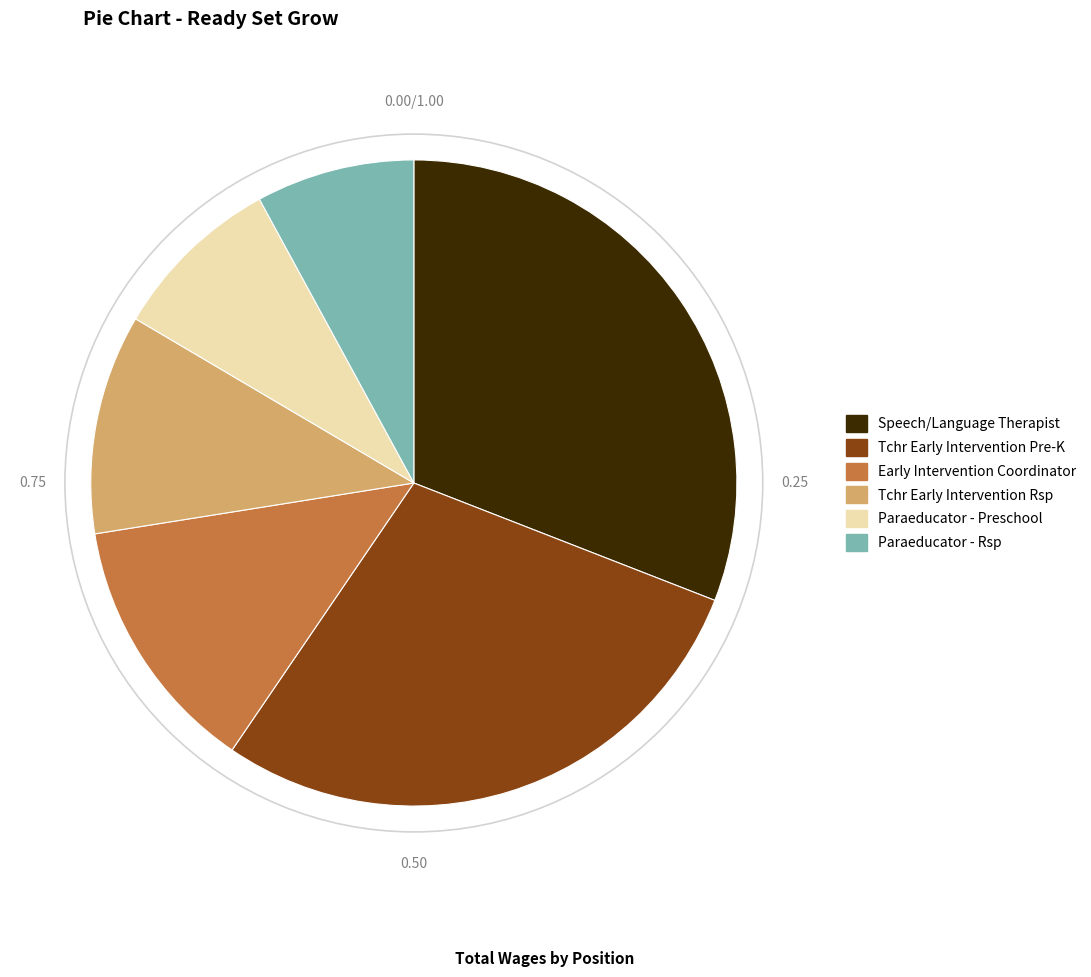

Which has a higher value, Tchr Early Intervention Rsp or Paraeducator - Preschool?

Tchr Early Intervention Rsp